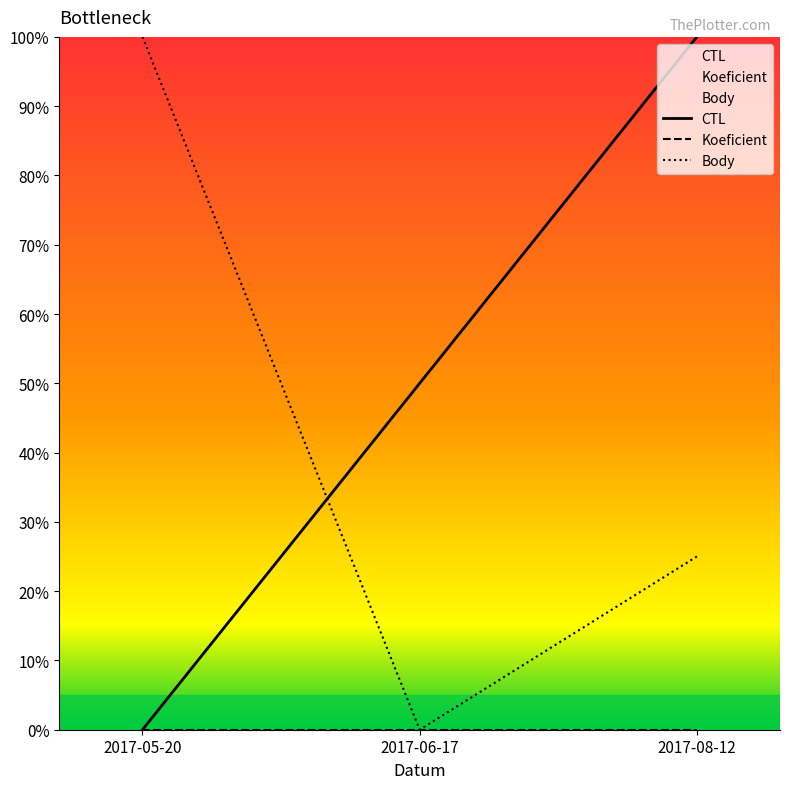

Which series has the largest total across all categories?

CTL